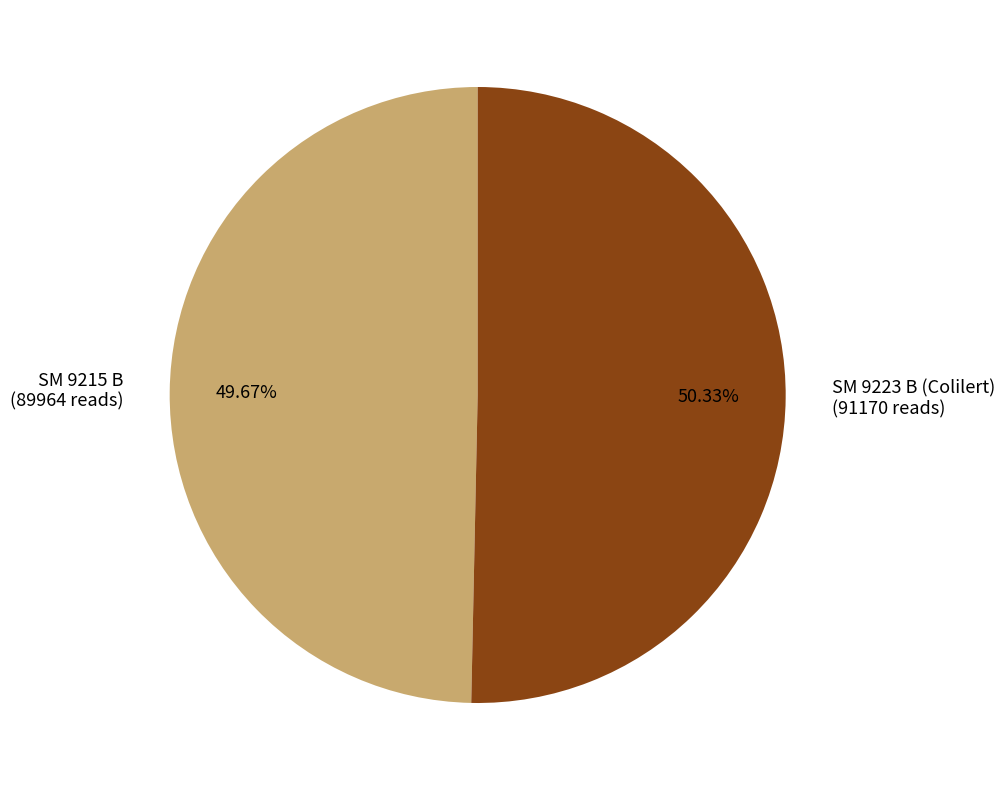

To the nearest percent, what portion does SM 9223 B (Colilert) represent?

50%